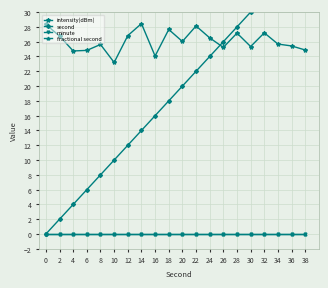

Where does the second series first go above 20?

22